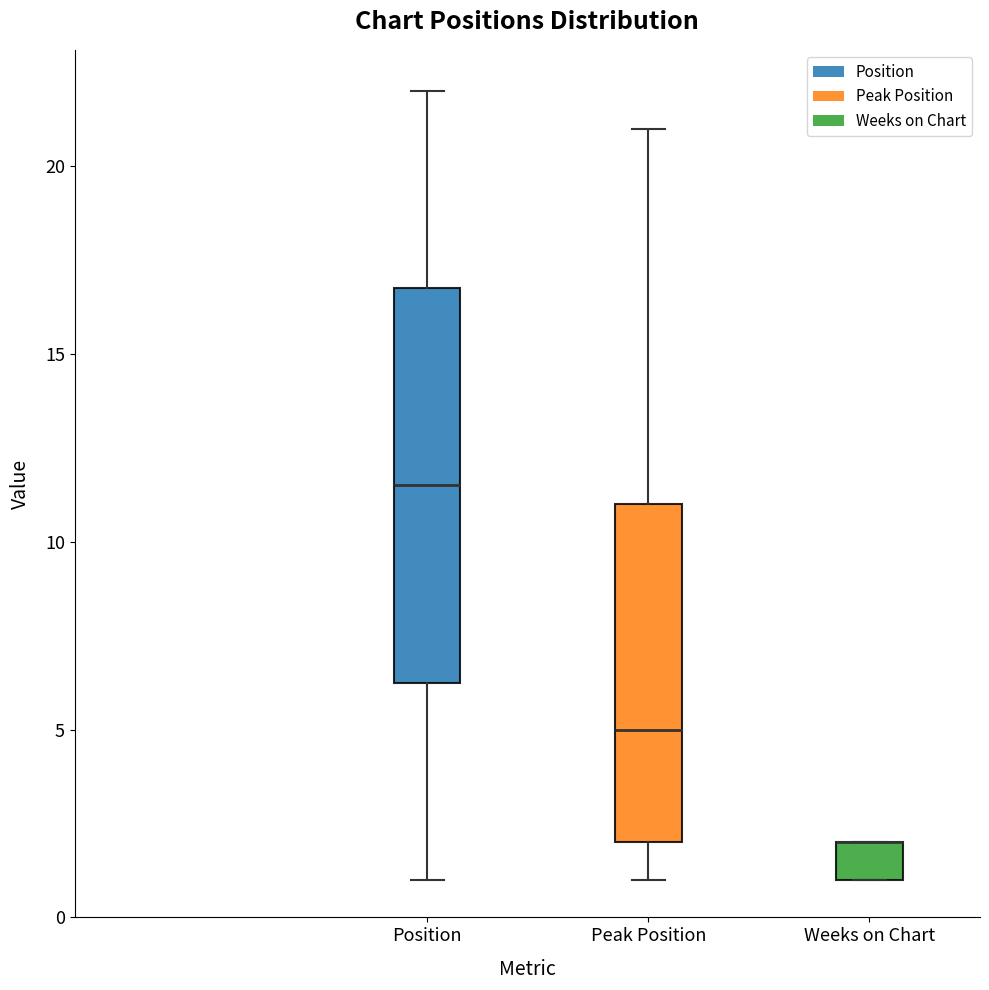

Where does the upper whisker of the box for Position end on the y-axis? The values are not printed on the chart, so give them approximately, as read against the axis.

22.0